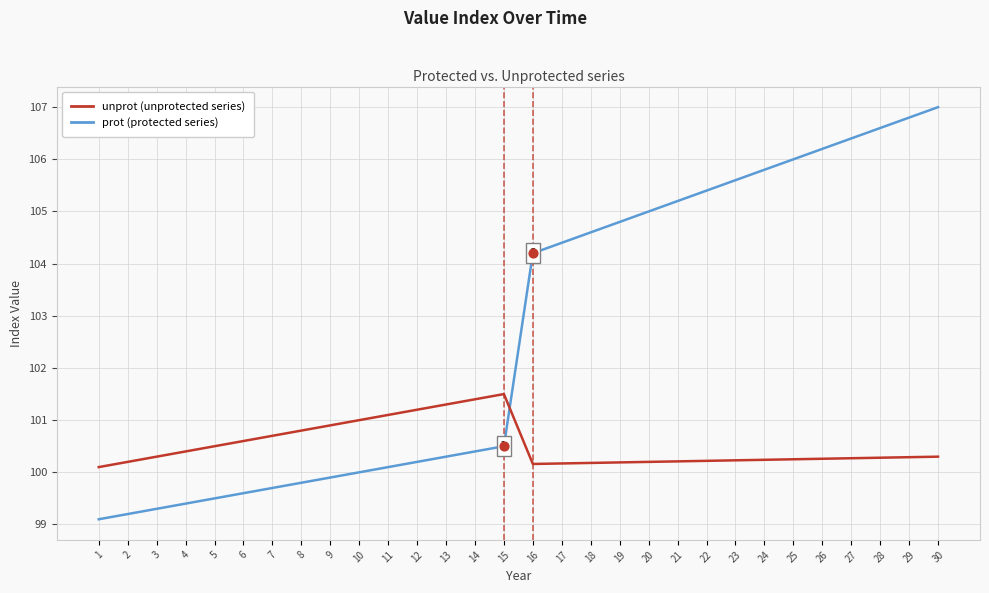

What is the total value across all series at 23?

205.8